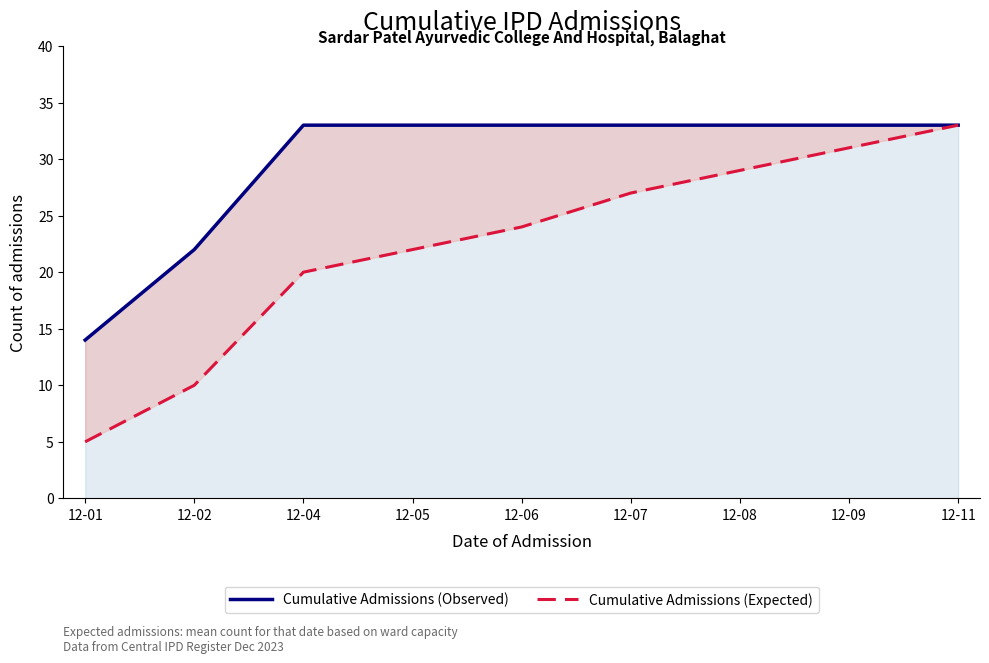

At which category is the sum across all series the highest?

12-11